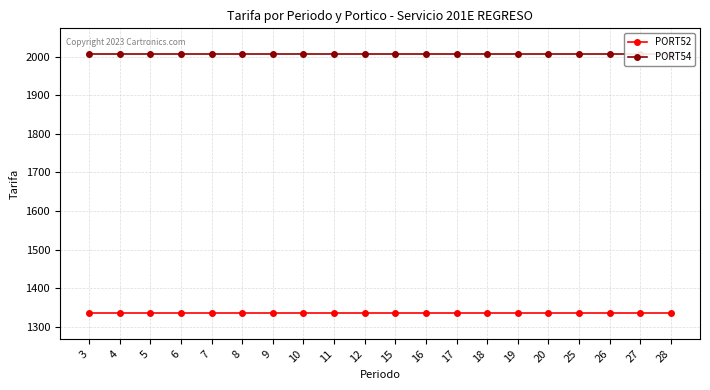

Reading left to right, transcribe all the data shown in this chart.

PORT52: 1336.4	1336.4	1336.4	1336.4	1336.4	1336.4	1336.4	1336.4	1336.4	1336.4	1336.4	1336.4	1336.4	1336.4	1336.4	1336.4	1336.4	1336.4	1336.4	1336.4
PORT54: 2006.1	2006.1	2006.1	2006.1	2006.1	2006.1	2006.1	2006.1	2006.1	2006.1	2006.1	2006.1	2006.1	2006.1	2006.1	2006.1	2006.1	2006.1	2006.1	2006.1